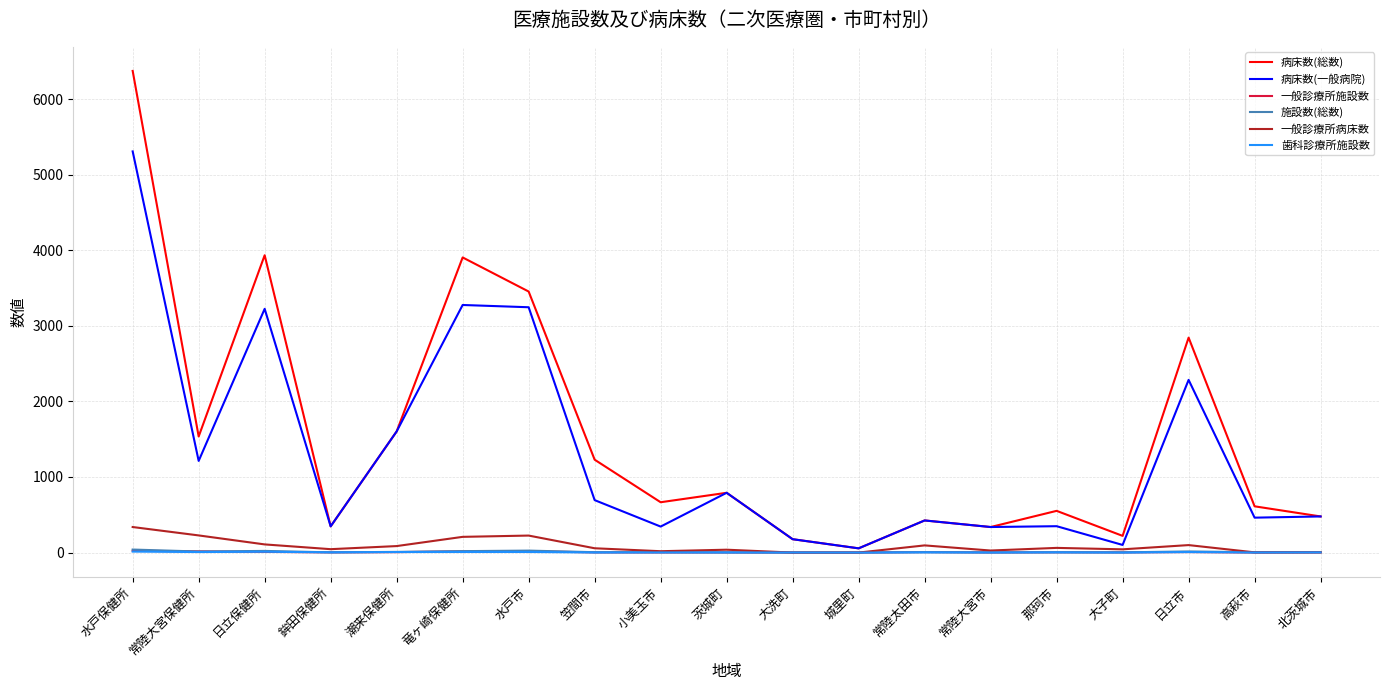

Is it true that 病床数(総数) equals 478 at 北茨城市?

True